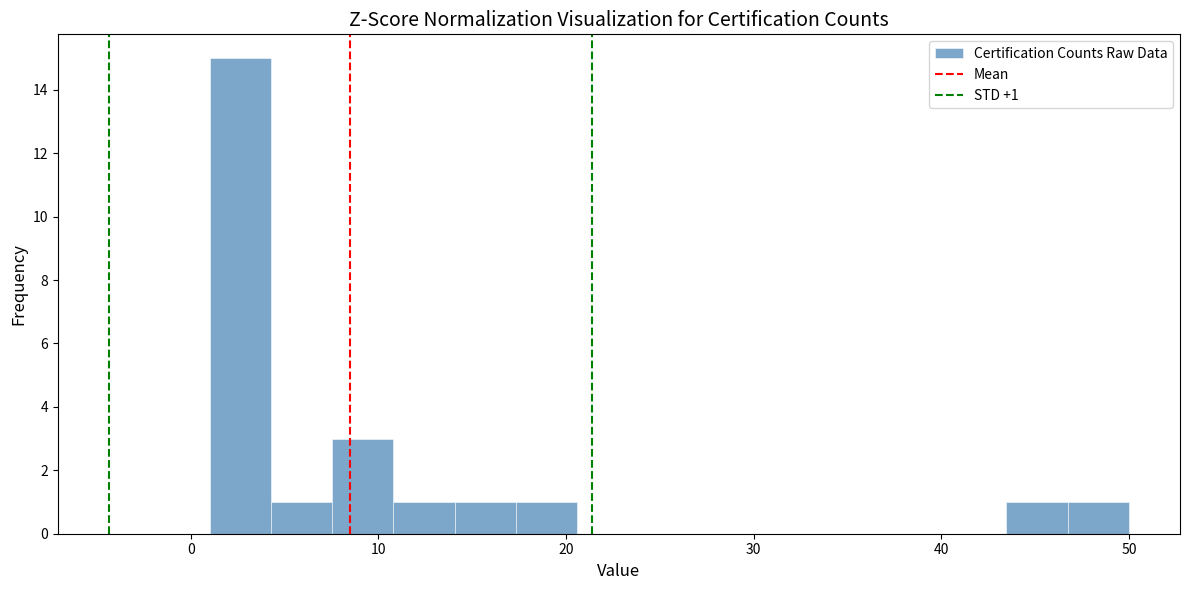

Around what value on the x-axis is the tallest bar? Give the approximate position of its centre, as read against the axis.

3